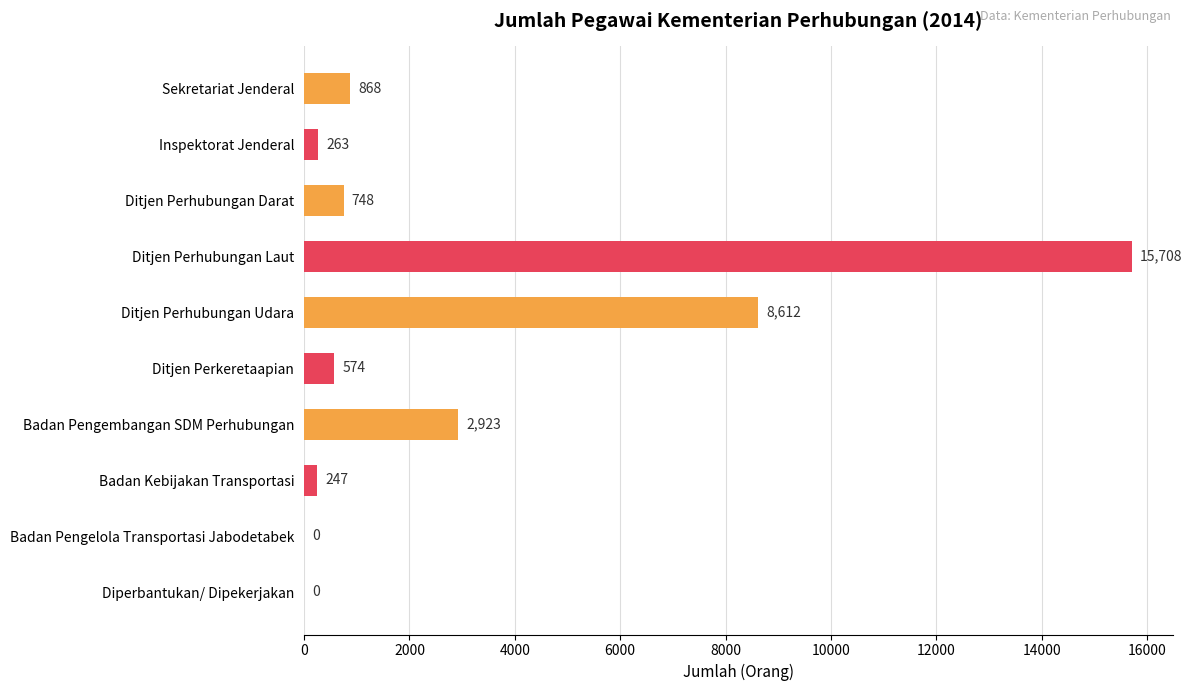

Between Inspektorat Jenderal and Badan Pengelola Transportasi Jabodetabek, which is larger?

Inspektorat Jenderal